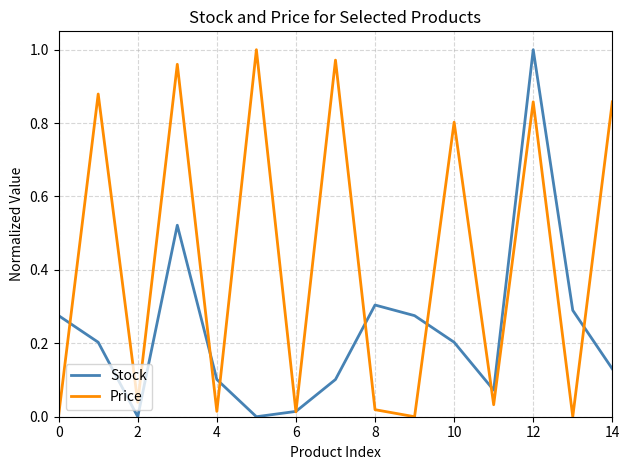

Which series has the largest total across all categories?

Price